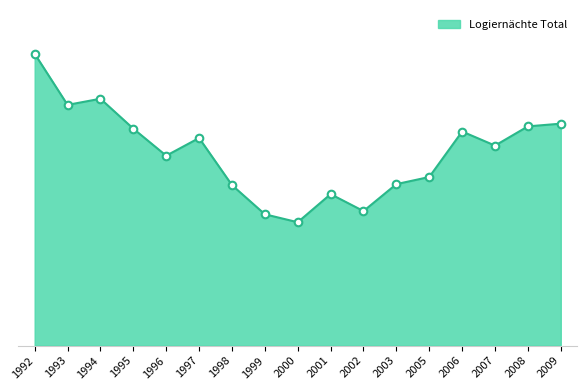

Between 1992 and 2008, which is larger?

1992